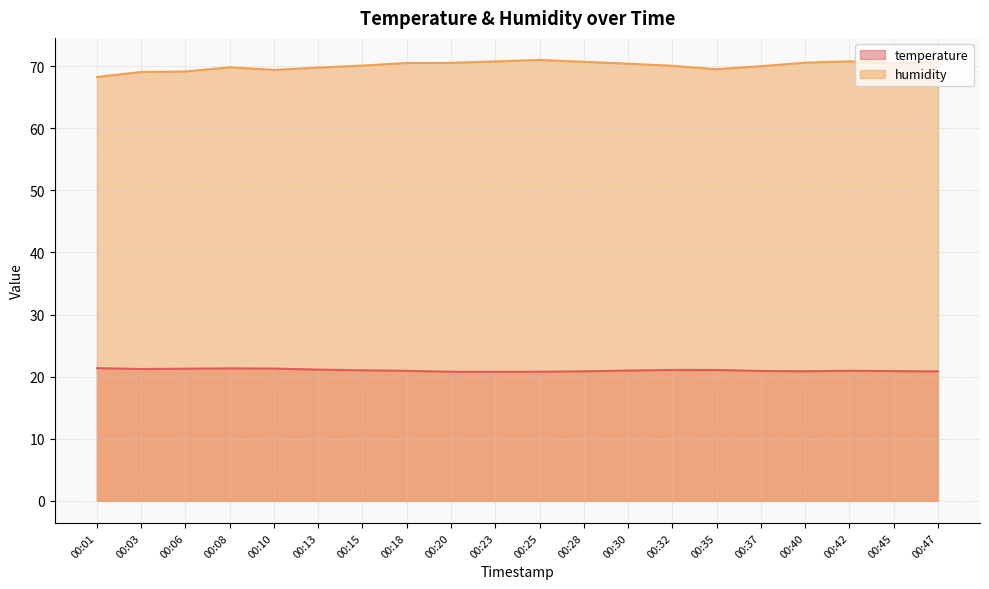

Is the value of humidity at 00:45 greater than the value of temperature at 00:01?

Yes